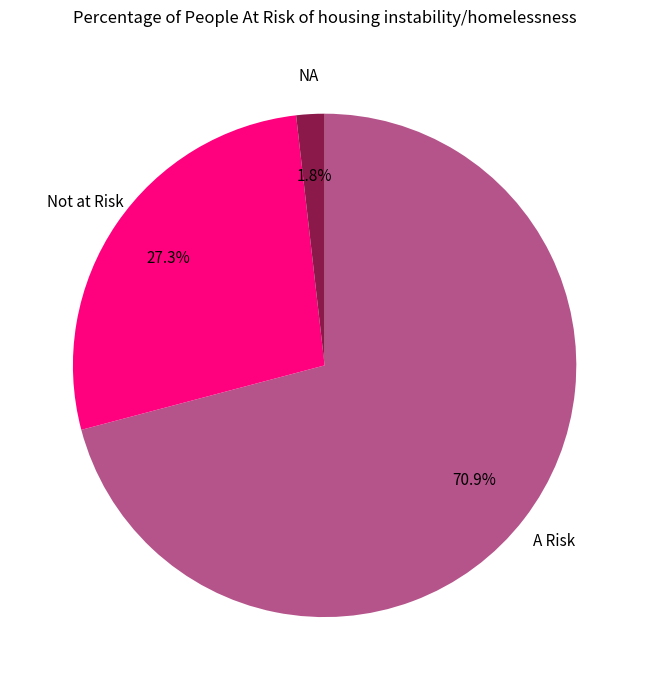

How many slices are in this pie chart?

3